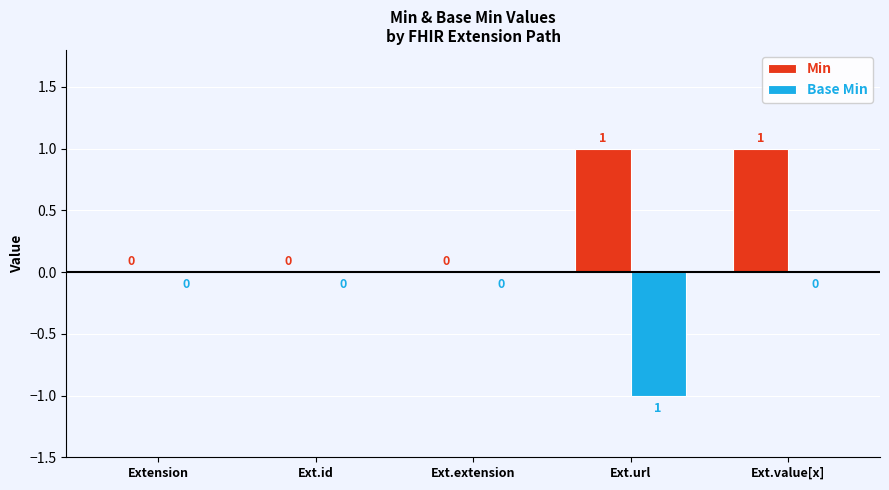

Are the bars grouped side by side (vs. stacked)?

Yes